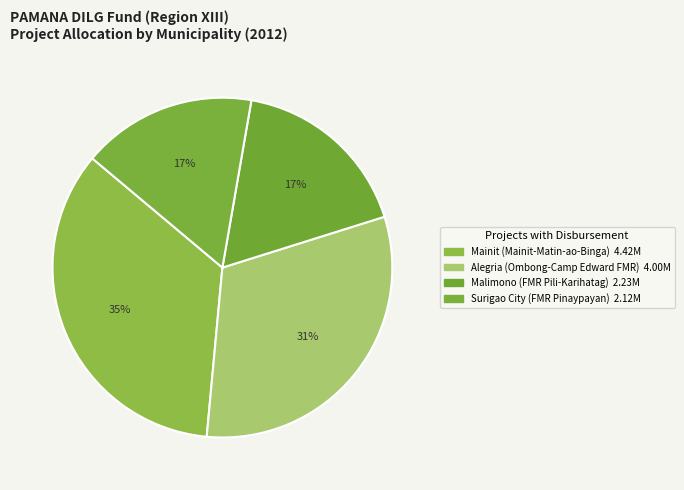

Count the number of slices in the pie.

4